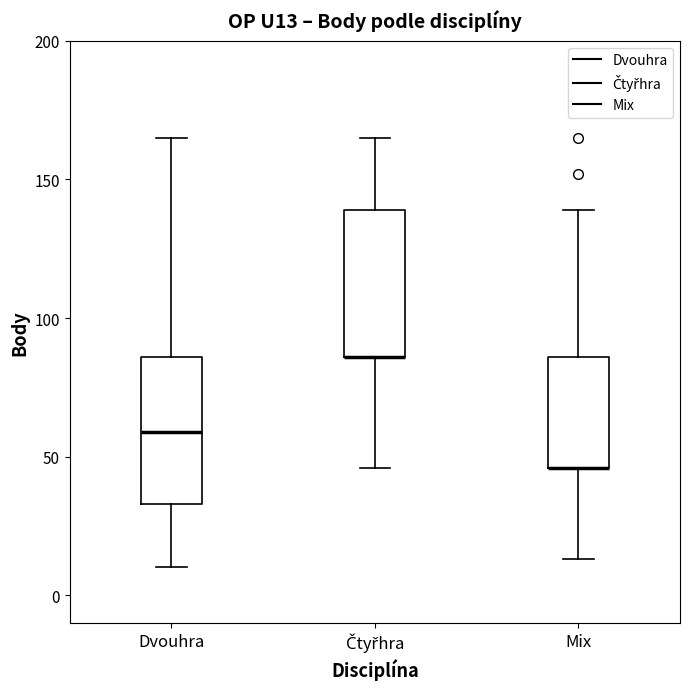

Reading left to right, read every box against the y-axis: the position of its median line, the range the box covers, and the ends of its whiskers. The values are not printed on the chart, so give them approximately, as read against the axis.

Dvouhra: median 60, box 35 to 85, whiskers 10 to 165
Čtyřhra: median 85 (drawn on the box's lower edge), box 85 to 140, whiskers 45 to 165
Mix: median 45 (drawn on the box's lower edge), box 45 to 85, whiskers 15 to 140